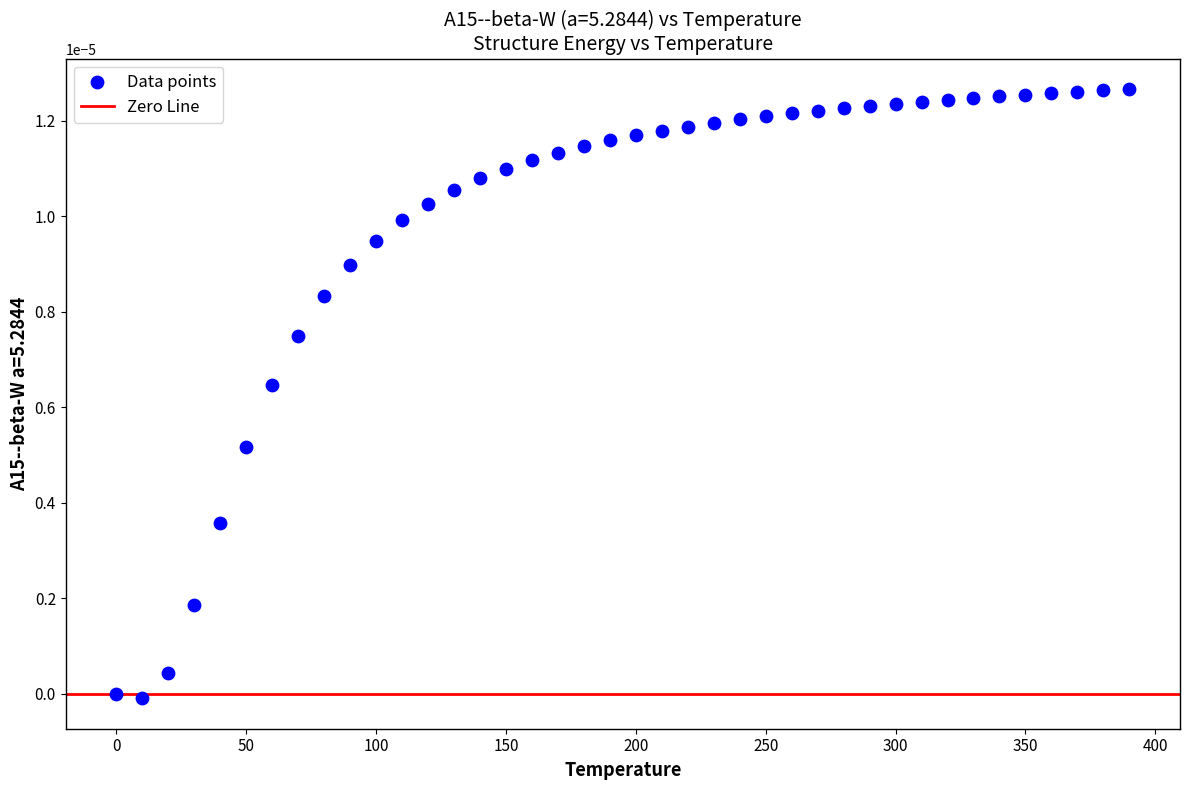

What is the range of X values (max minus min)?

390.0